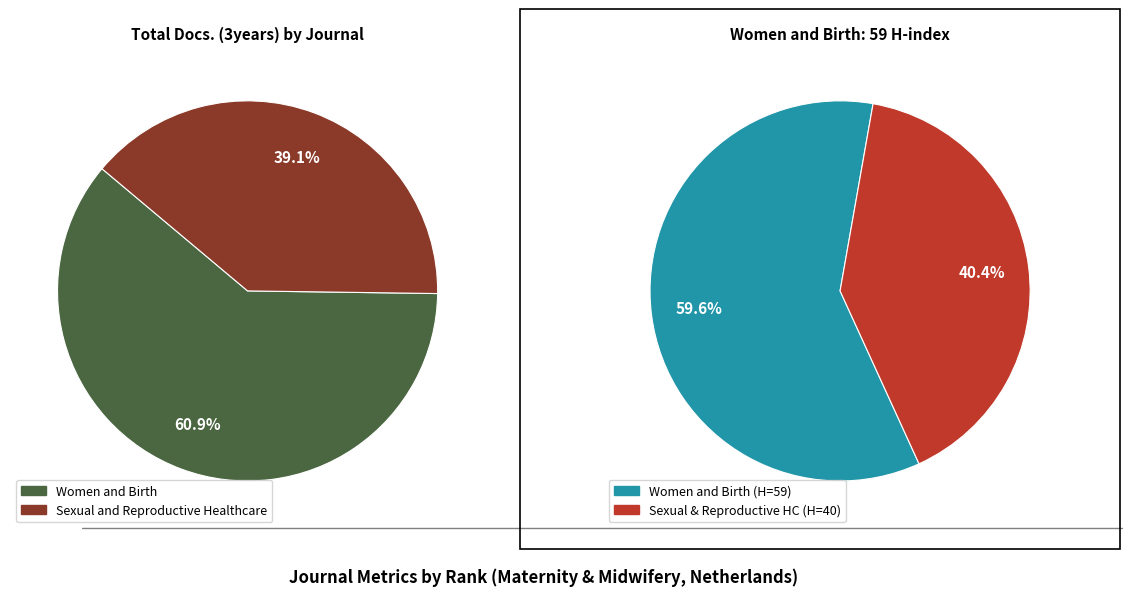

The Sexual and Reproductive Healthcare (Rank 2) slice represents 27% of the pie. True or false?

False